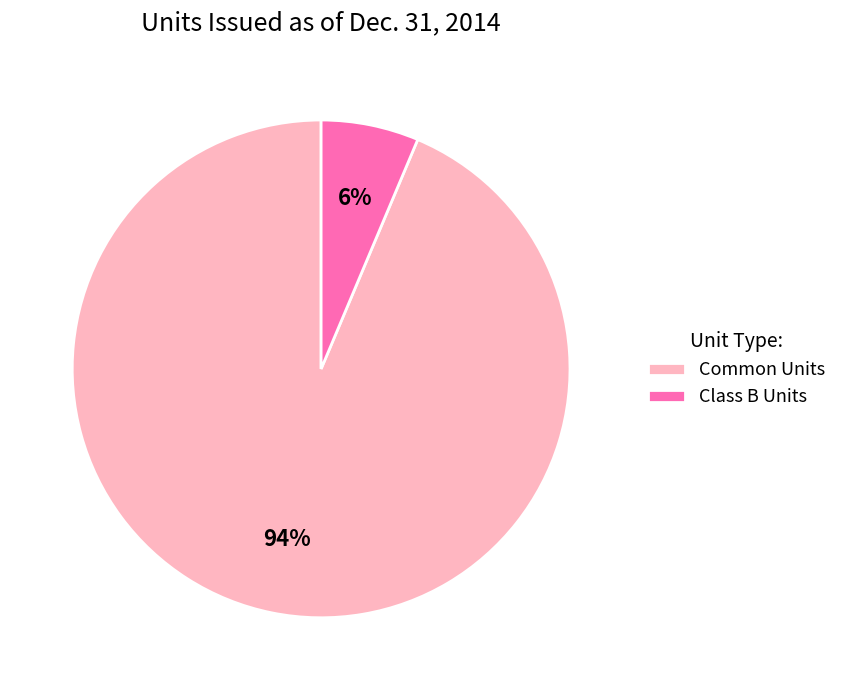

The Common Units slice represents 94% of the pie. True or false?

True